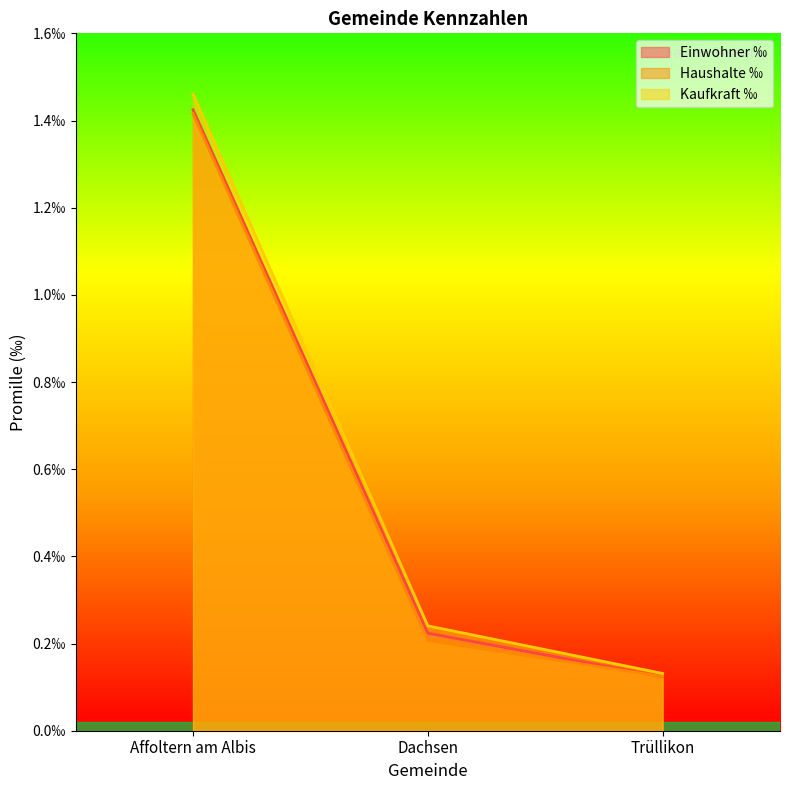

Reading left to right, list all the values displayed in this chart.

Einwohner ‰: 1.4	0.2	0.1
Haushalte ‰: 1.4	0.2	0.1
Kaufkraft ‰: 1.5	0.2	0.1